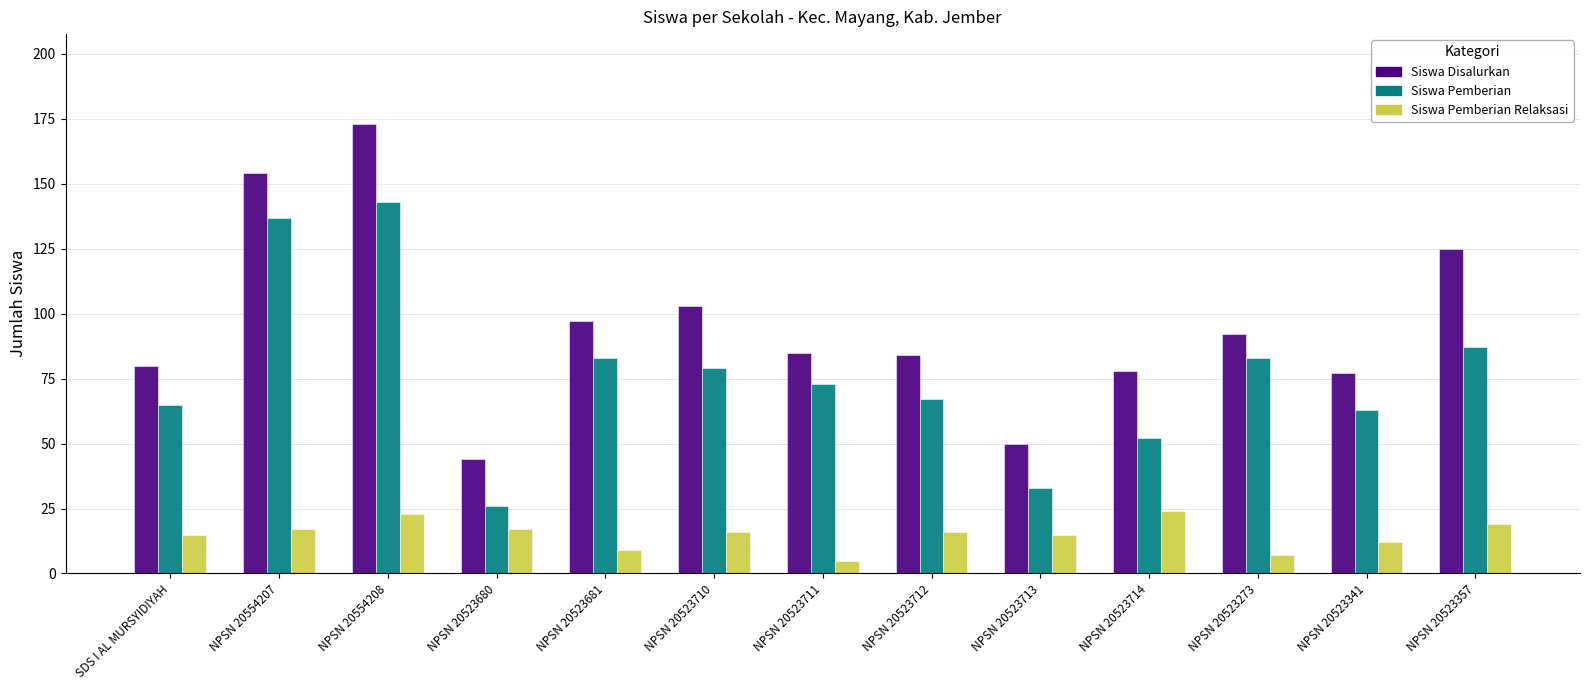

Read the Siswa Pemberian value at NPSN 20523712.

67